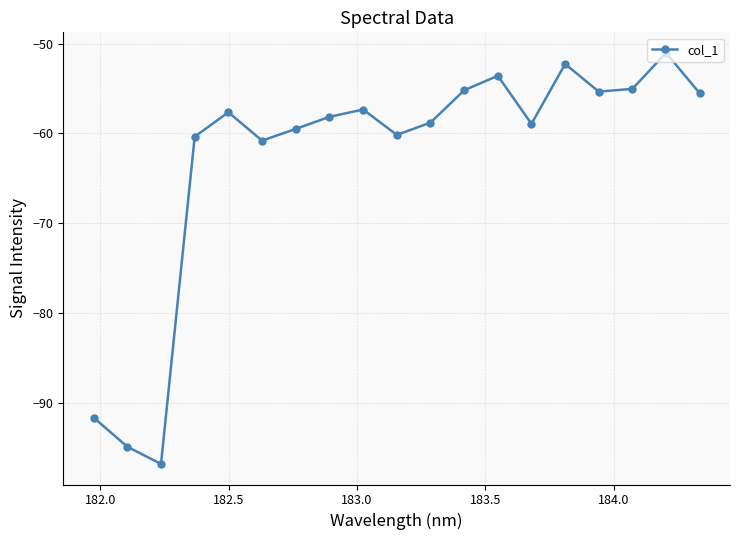

What is the sum of all values?

-1193.2